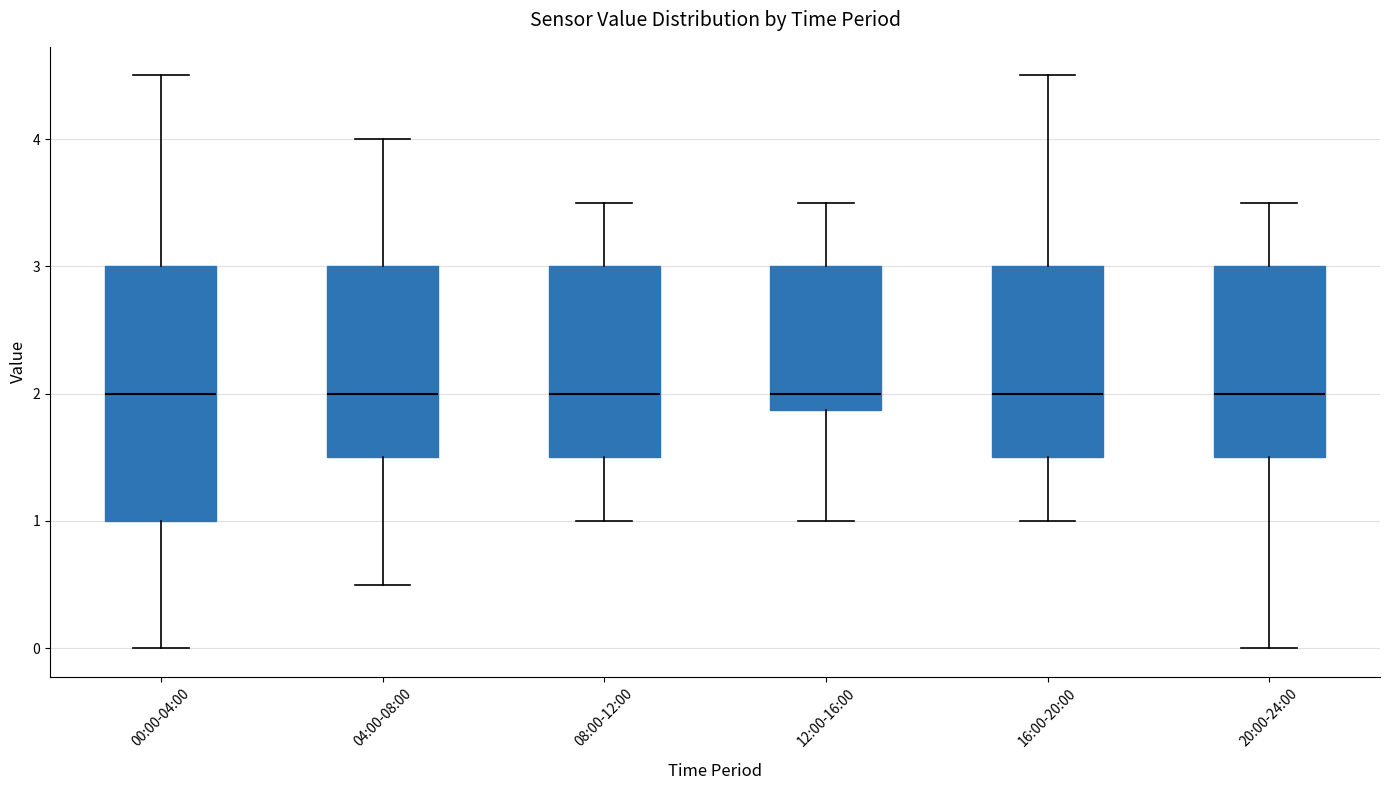

Reading left to right, transcribe this box plot: for each box, give where its median line is, the range the box spans, and where its two whiskers end, as read against the y-axis. The values are not printed on the chart, so give them approximately, as read against the axis.

00:00-04:00: median 2.0, box 1.0 to 3.0, whiskers 0.0 to 4.5
04:00-08:00: median 2.0, box 1.5 to 3.0, whiskers 0.5 to 4.0
08:00-12:00: median 2.0, box 1.5 to 3.0, whiskers 1.0 to 3.5
12:00-16:00: median 2.0, box 1.9 to 3.0, whiskers 1.0 to 3.5
16:00-20:00: median 2.0, box 1.5 to 3.0, whiskers 1.0 to 4.5
20:00-24:00: median 2.0, box 1.5 to 3.0, whiskers 0.0 to 3.5